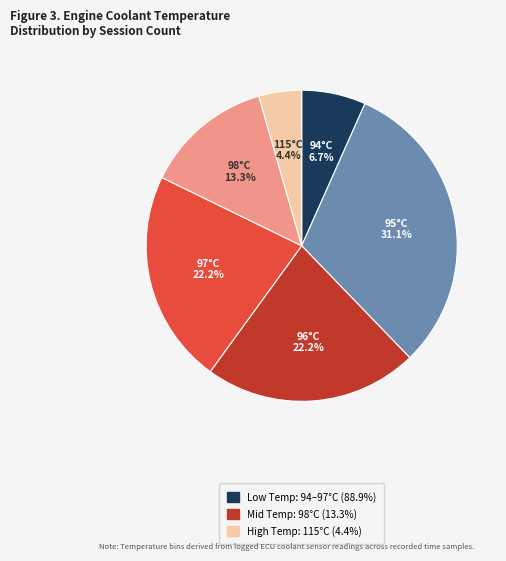

Does any single category account for the majority?

No